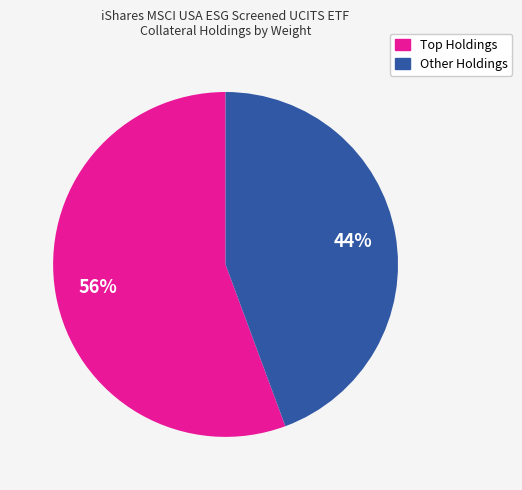

What is the largest slice in the pie chart?

Top Holdings